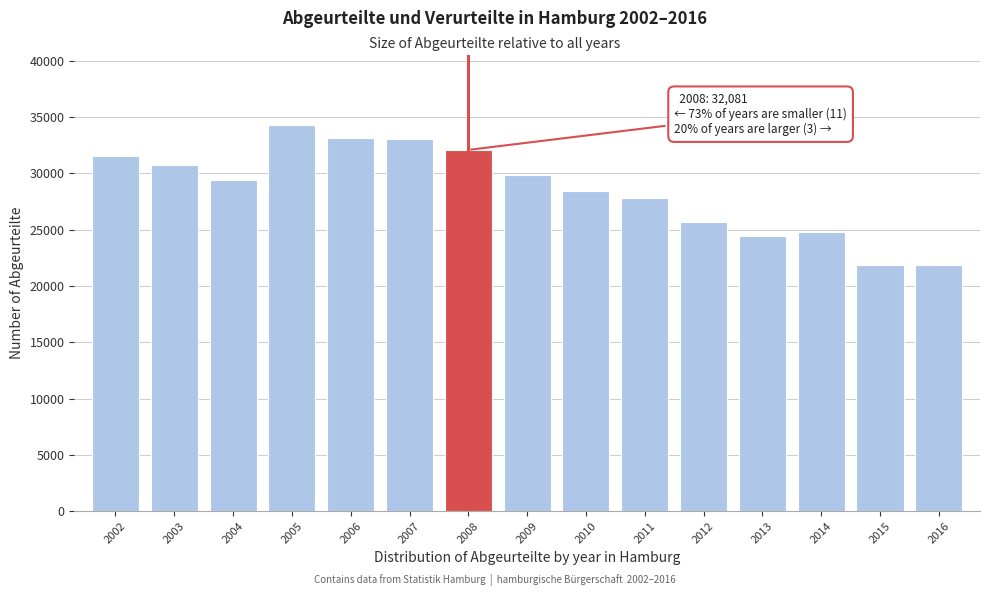

What is the value of the 15th bar from the left?

21878